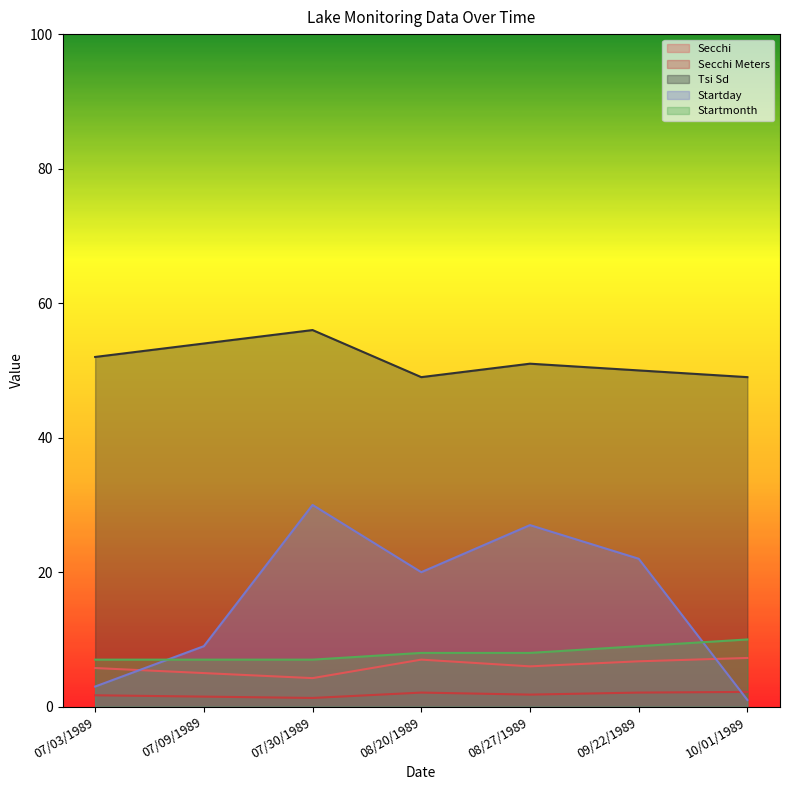

True or false: Startmonth and Secchi Meters intersect in this chart.

False